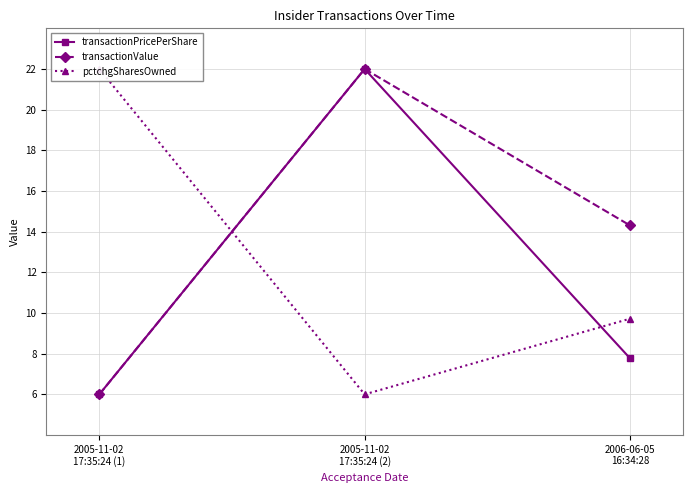

The pctchgSharesOwned series shows 6.3 at 2006-06-05
16:34:28. True or false?

False